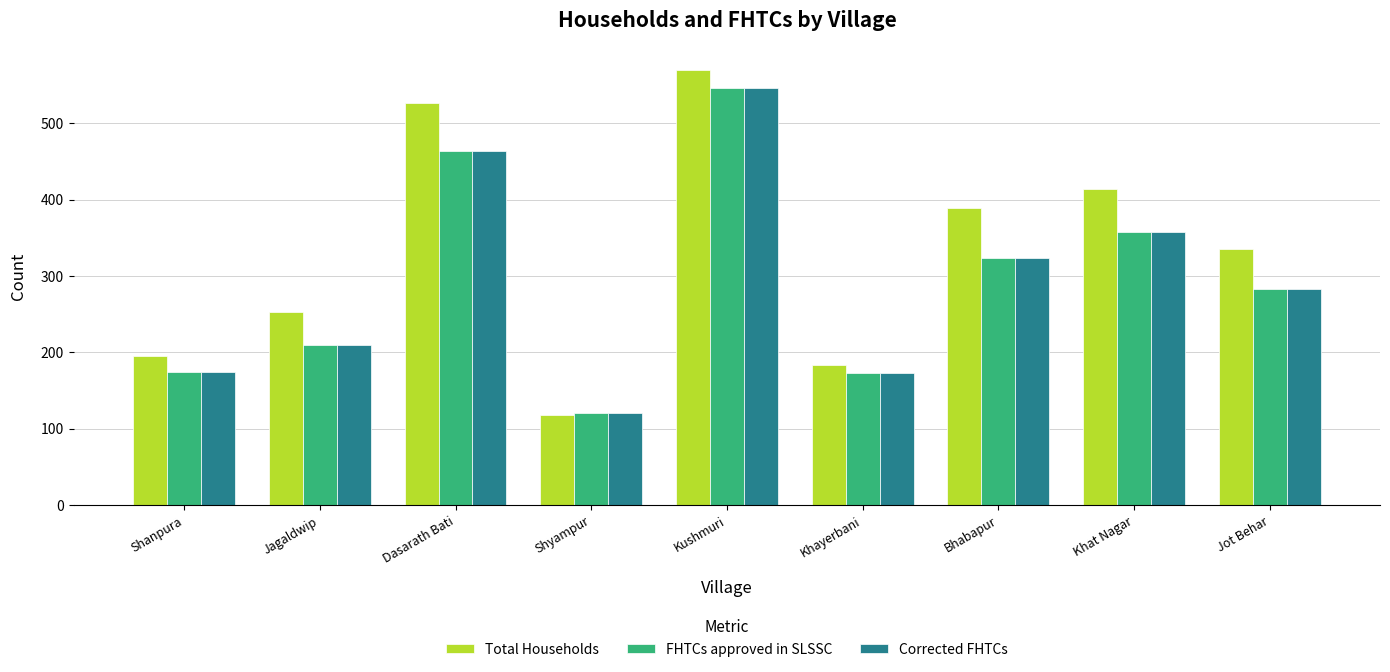

How many groups of bars are there?

9